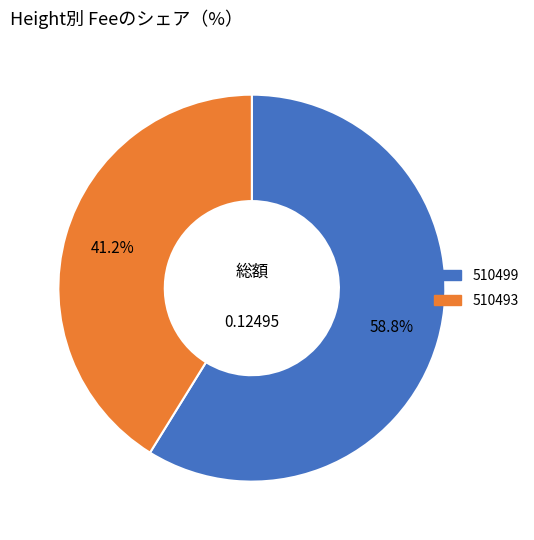

Which category has the smallest portion of the pie?

510493